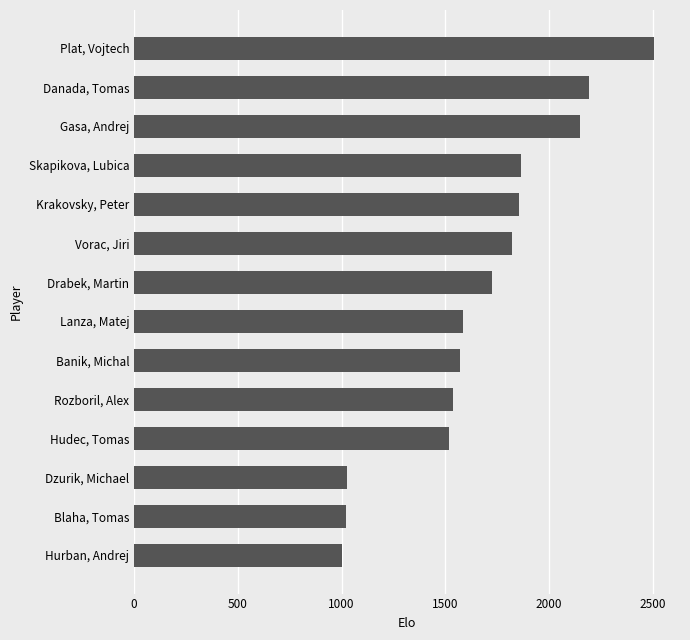

The value at Krakovsky, Peter is 1855. True or false?

True